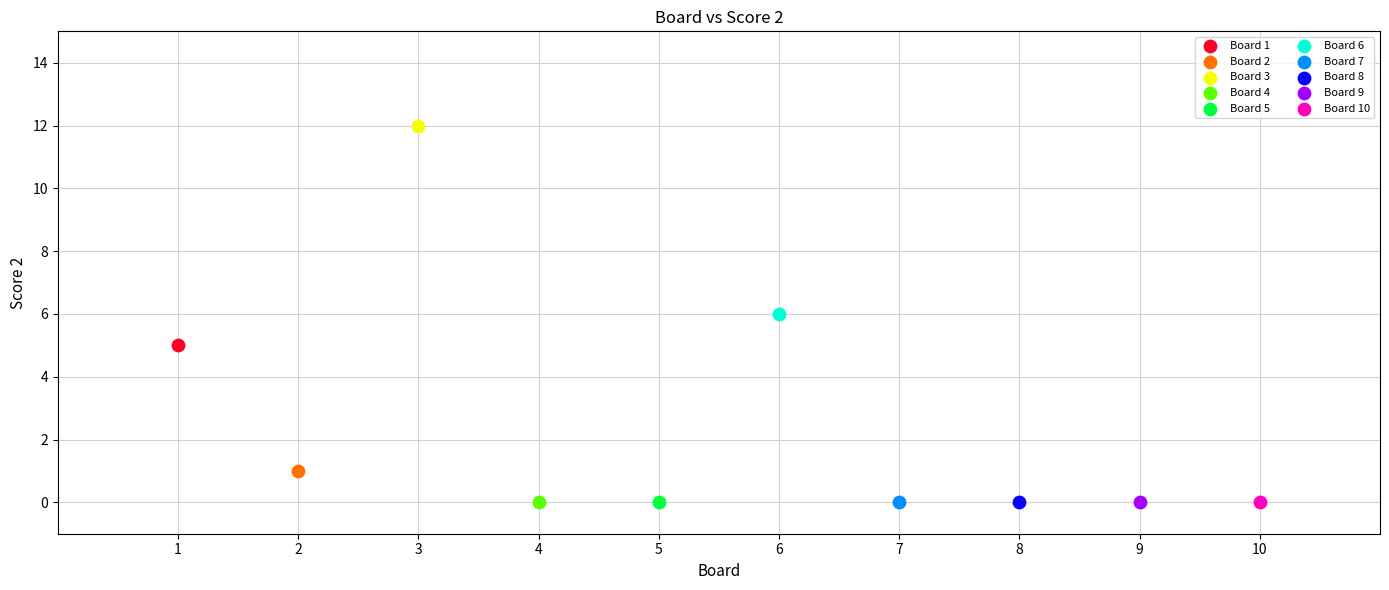

What are all the series names shown in the legend?

Board 1, Board 2, Board 3, Board 4, Board 5, Board 6, Board 7, Board 8, Board 9, Board 10